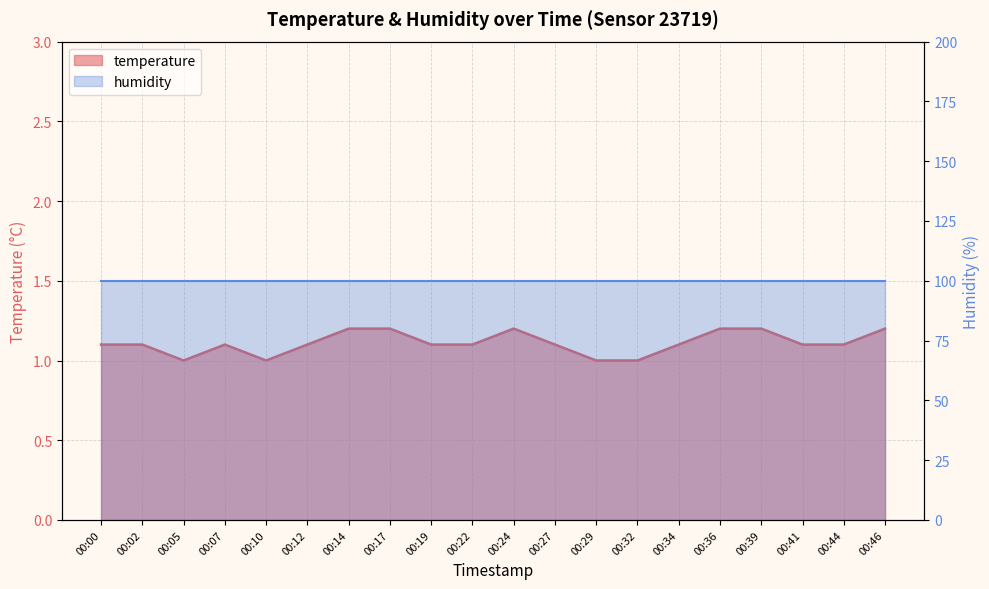

Between 00:22 and 00:00, which is larger?

00:22